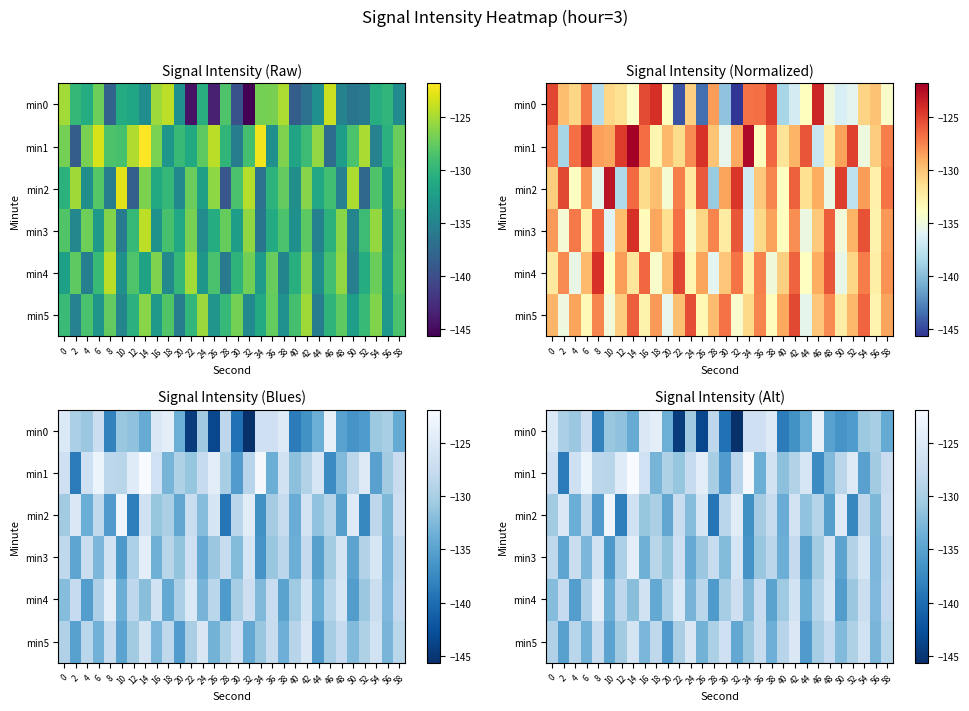

How many distinct data groups are displayed?

6